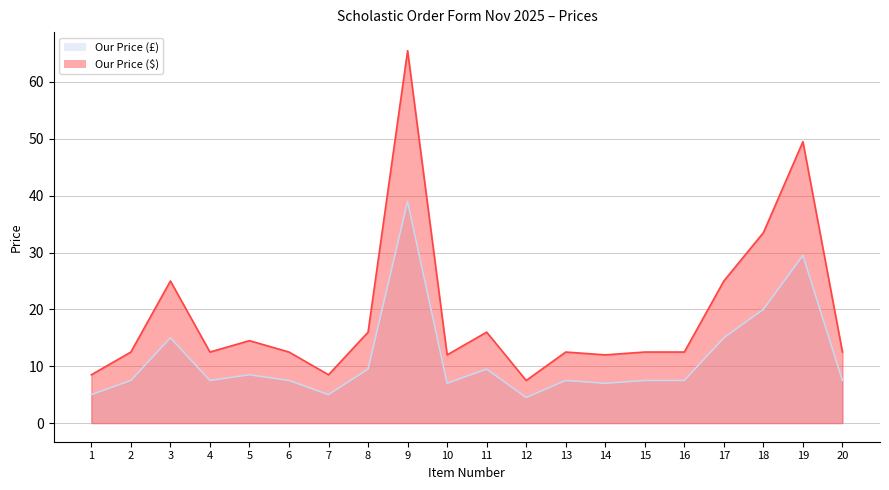

What is the lowest value of the Our Price ($) series?

7.5